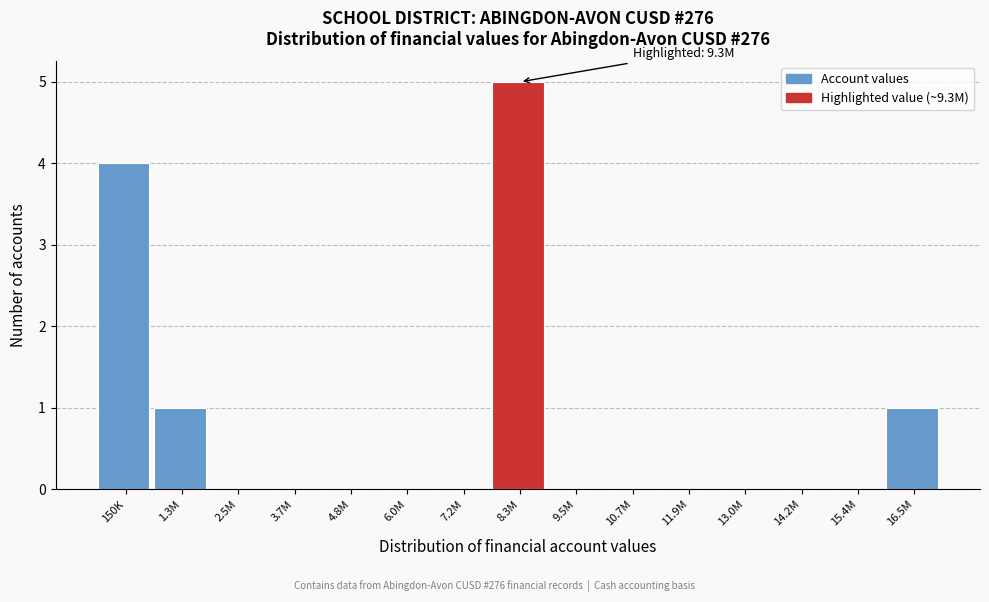

Reading left to right, what are all the values shown in this chart?

150K=4	1.3M=1	2.5M=0	3.7M=0	4.8M=0	6.0M=0	7.2M=0	8.3M=5	9.5M=0	10.7M=0	11.9M=0	13.0M=0	14.2M=0	15.4M=0	16.5M=1